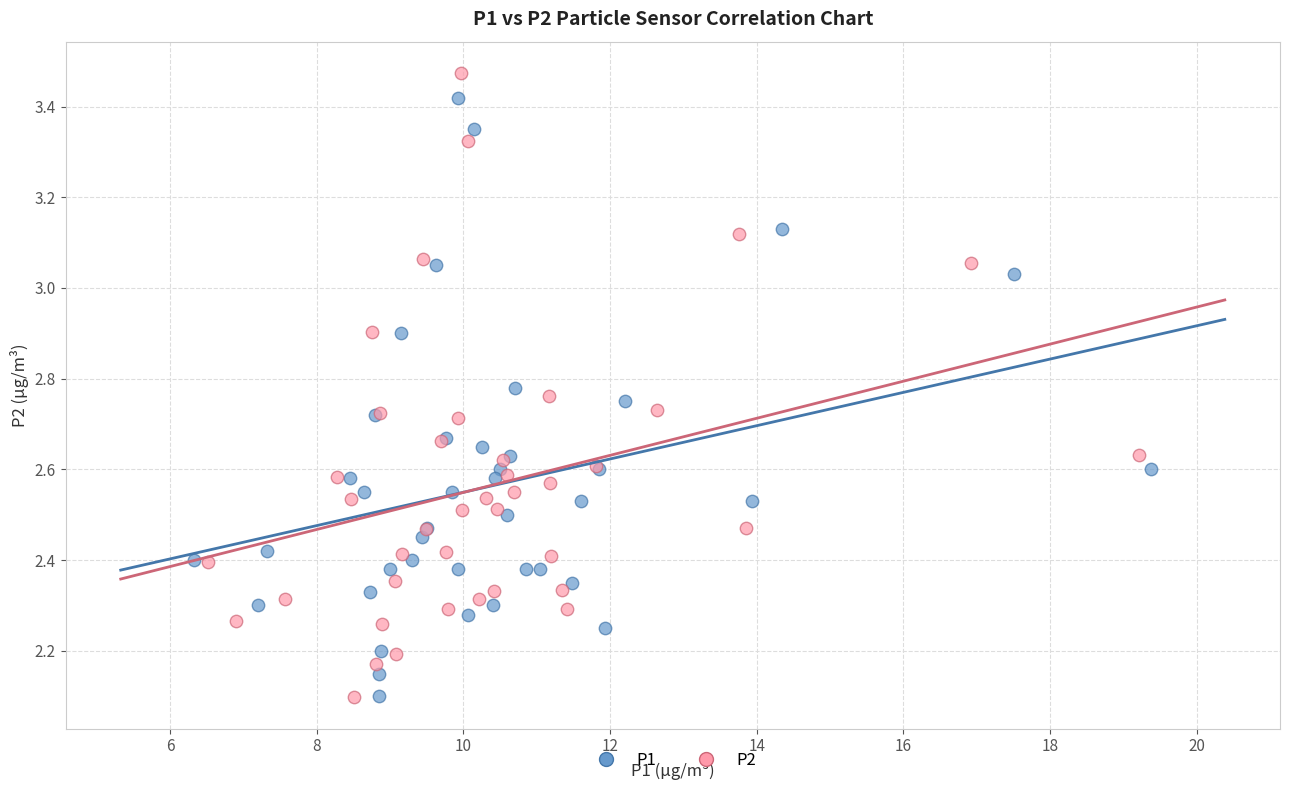

Which series has the widest spread of Y values?

P2